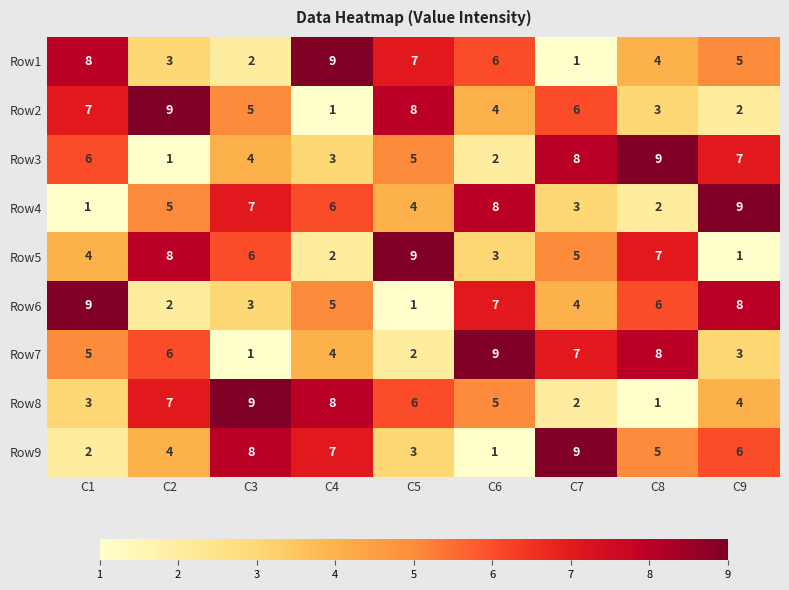

At how many categories does at least one series exceed 6?

9